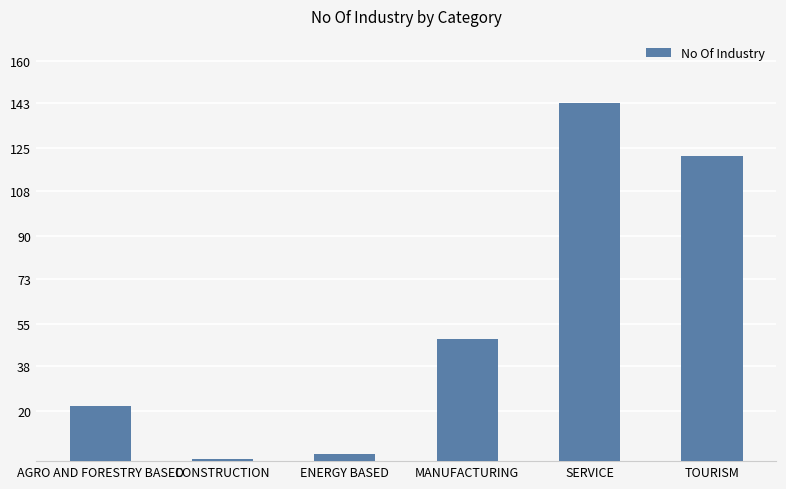

Which category has the highest value across all series?

SERVICE